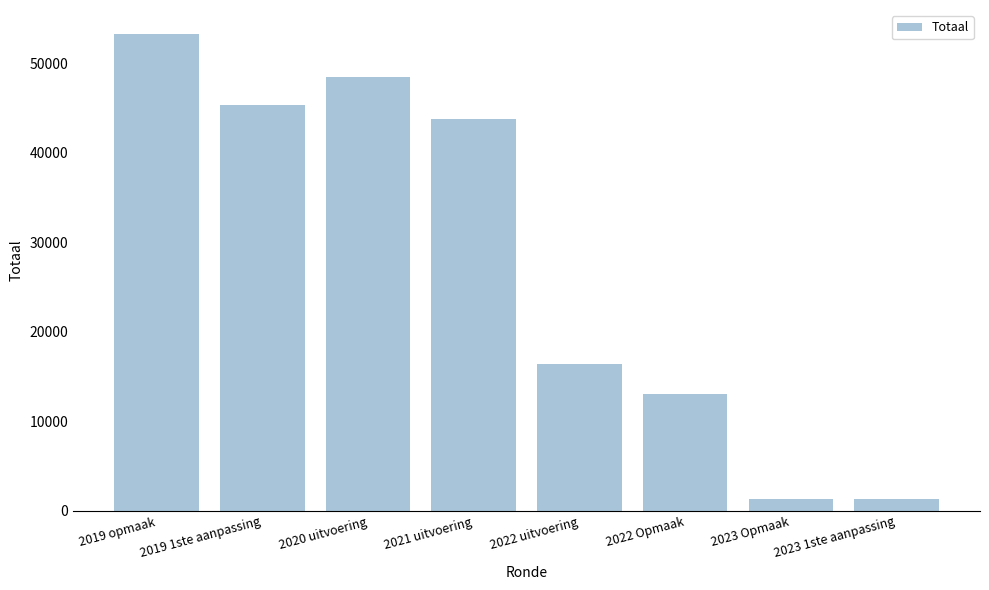

At which category does the chart reach its peak across all series?

2019 opmaak